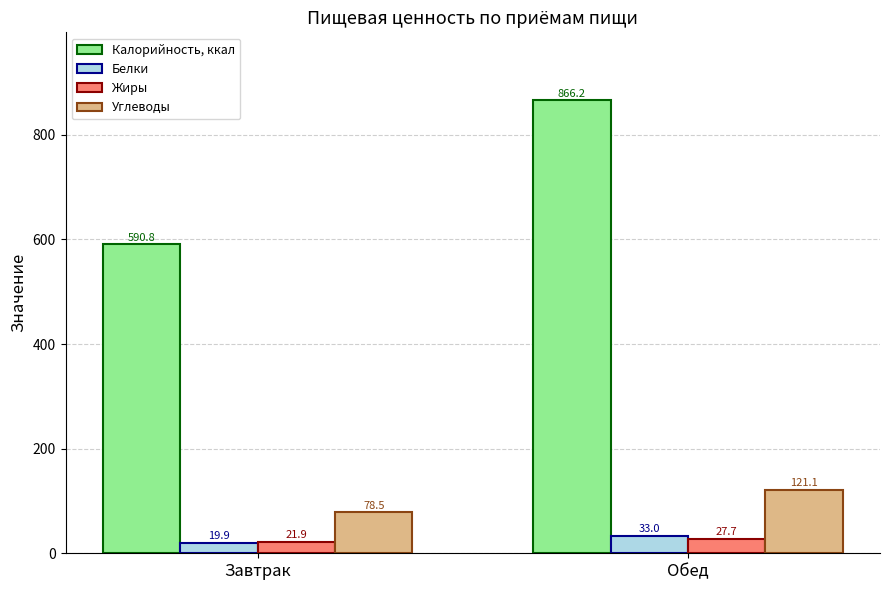

What is the label of the 2nd bar from the right?

Завтрак